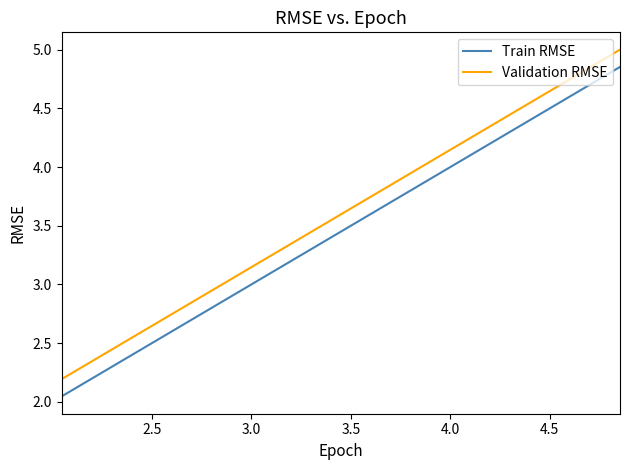

What is the average value of the Validation RMSE series?

3.6